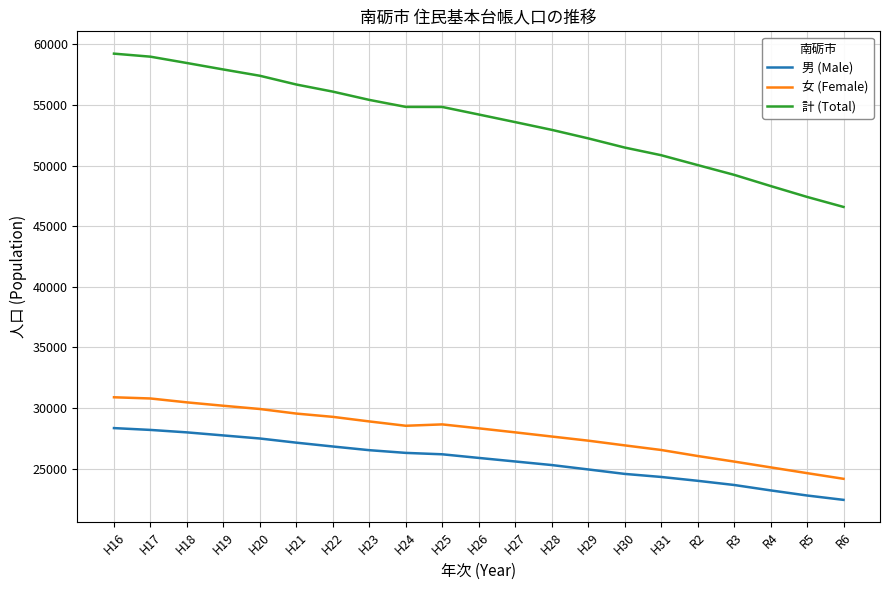

The value of 計 (Total) at H20 is 57405. True or false?

True